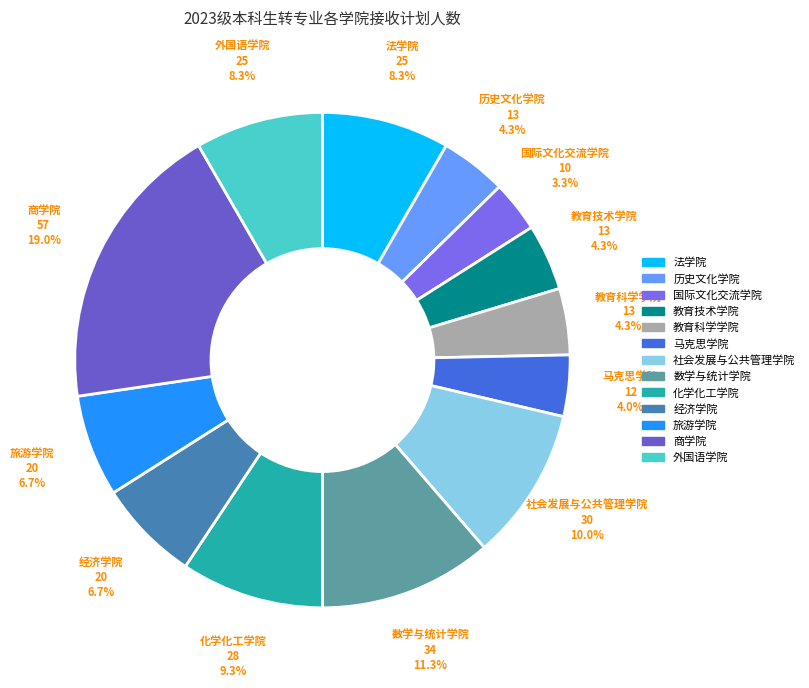

The 历史文化学院 slice represents 4% of the pie. True or false?

True